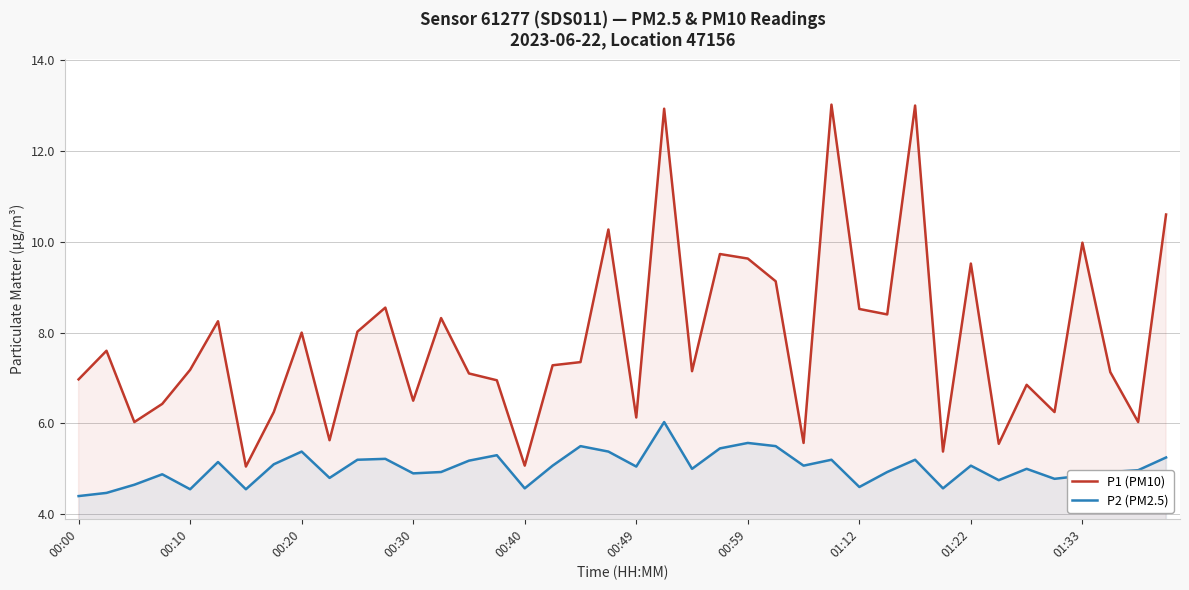

At how many categories does at least one series exceed 8?

16